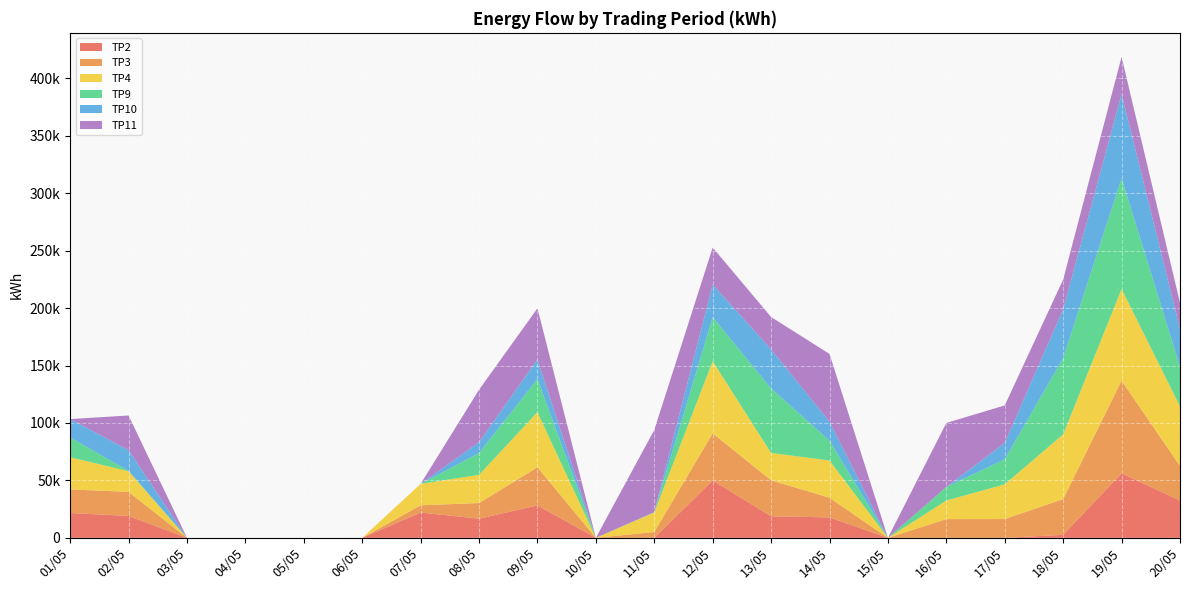

What are all the series names shown in the legend?

TP2, TP3, TP4, TP9, TP10, TP11